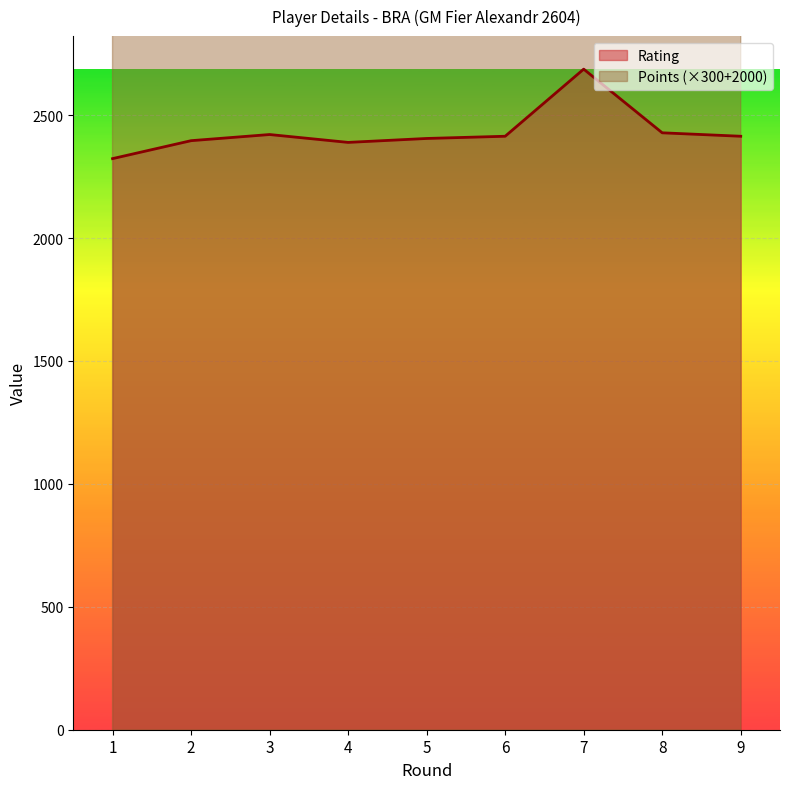

What is the difference between the maximum and second lowest values in the Rating series?

298